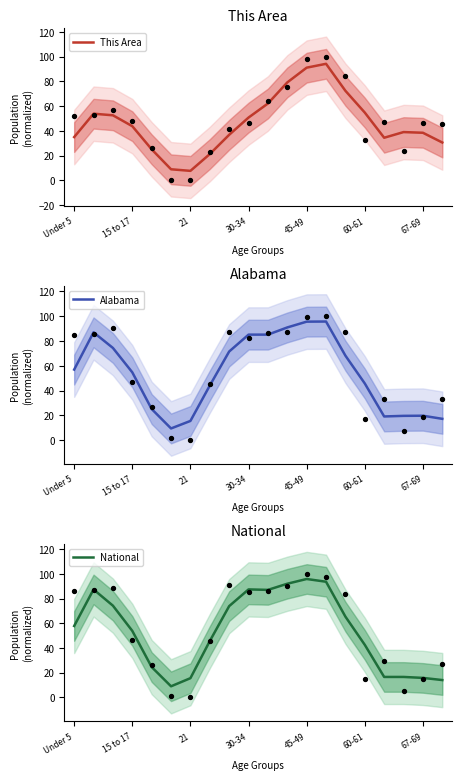

At how many categories does at least one series exceed 72?

9